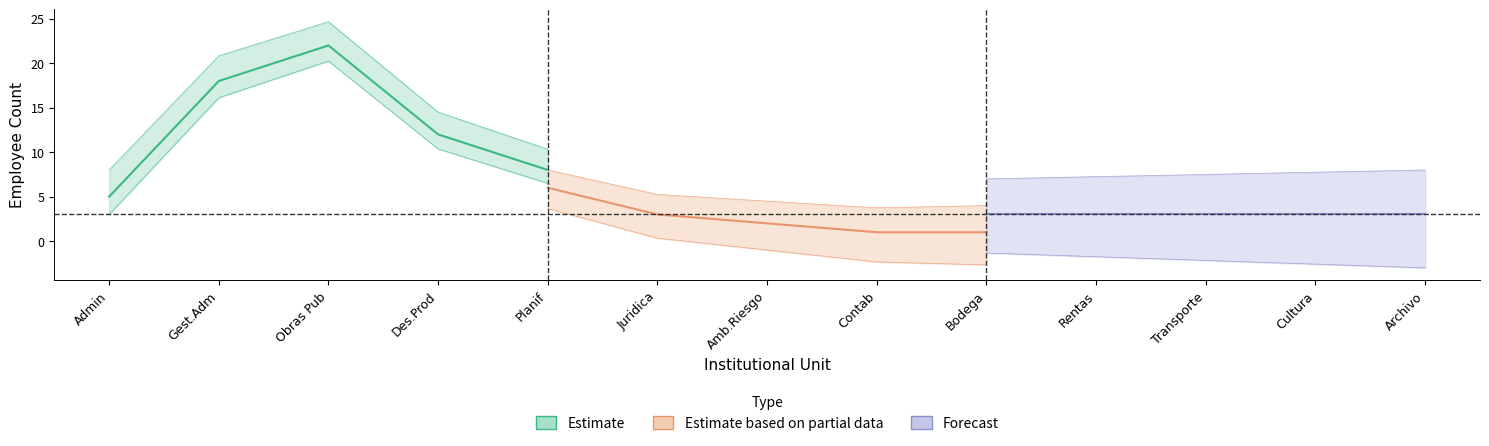

Rank the series by their maximum value, from highest to lowest.

Estimate, Estimate based on partial data, Forecast